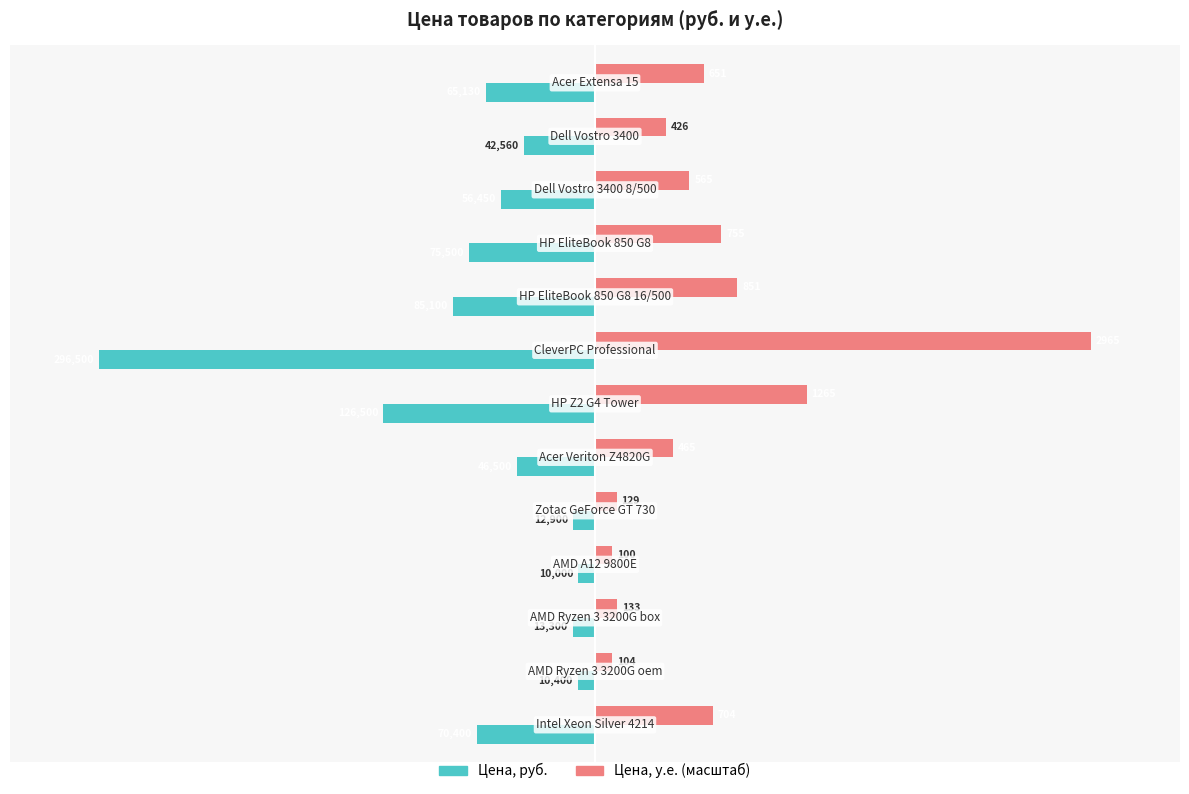

What is the minimum value shown in the chart?

-296500